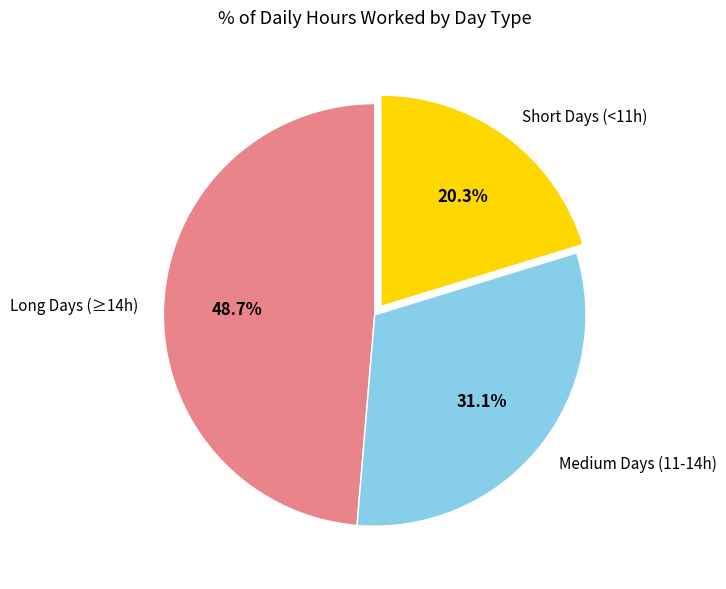

Does Medium Days (11-14h) account for over 50% of the chart?

No